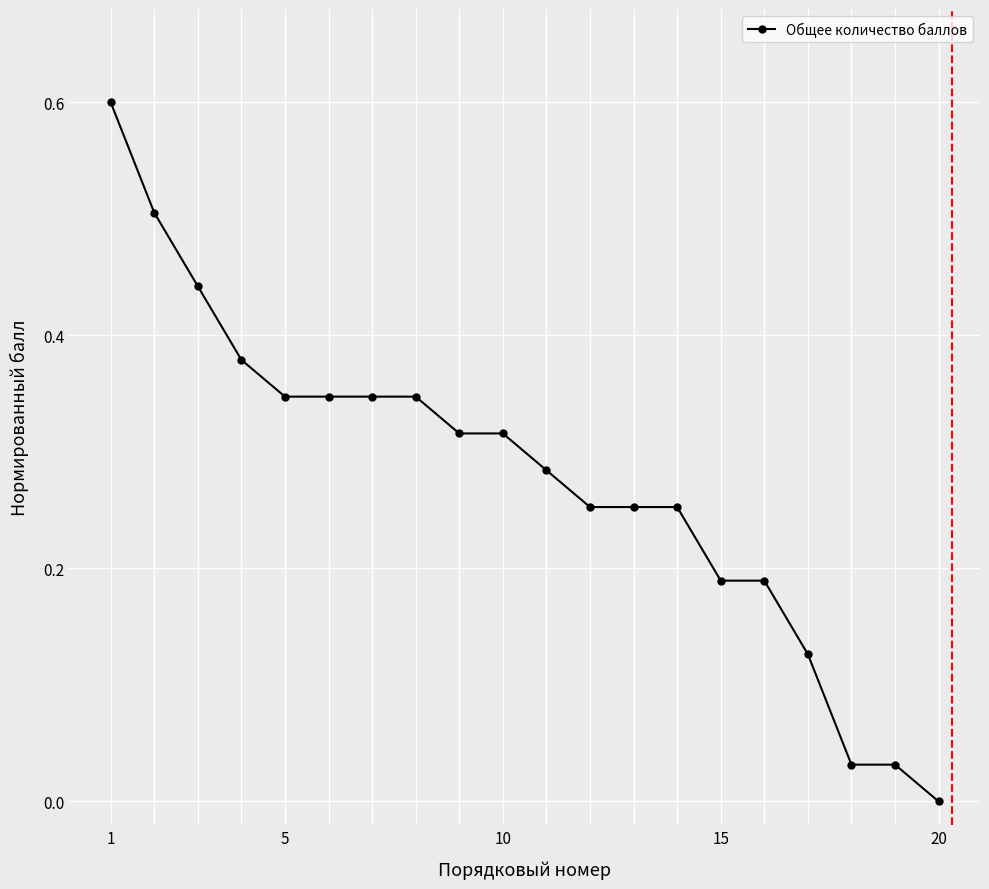

What is the sum of all values?

5.6